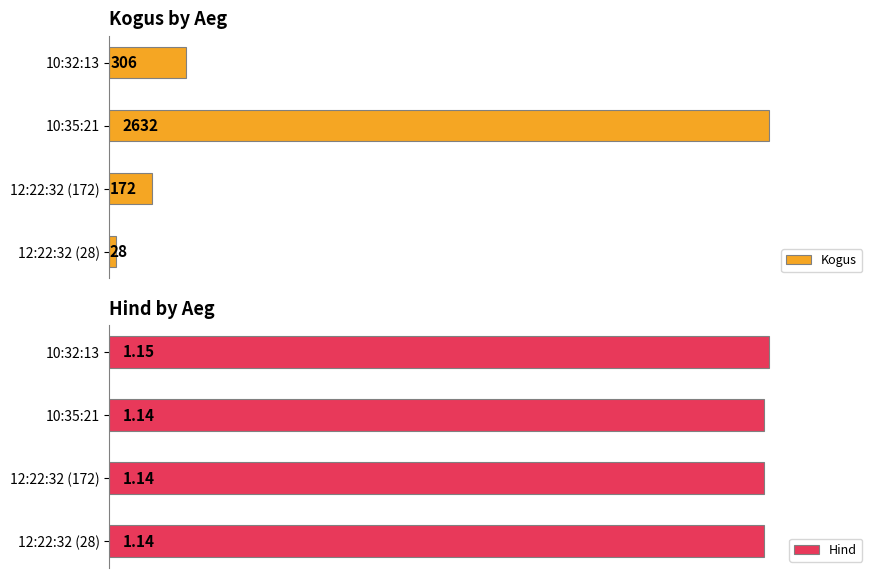

What is the value of the Hind bar at the 1st from the left?

1.1